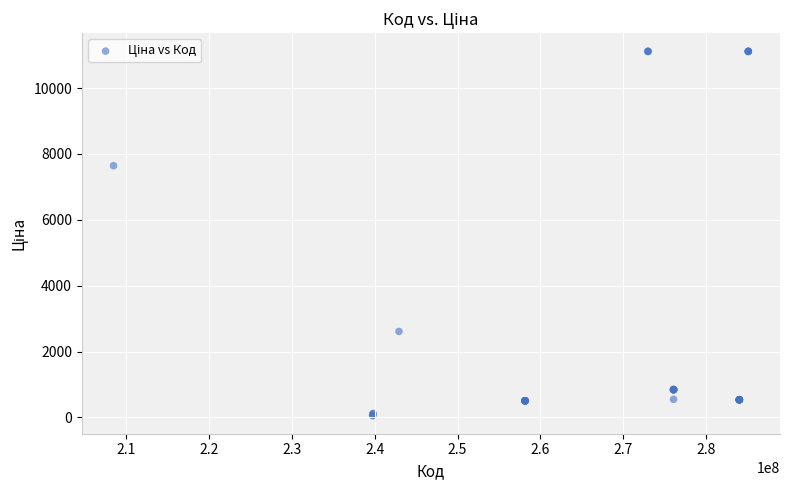

What Y value in the scatter plot is closest to 5585?

7641.9